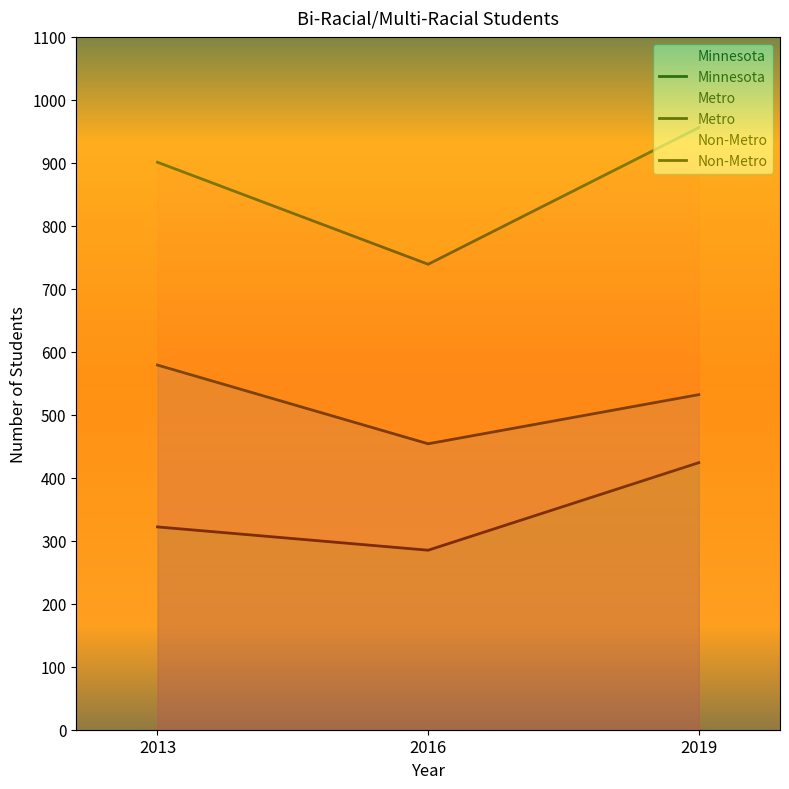

At how many categories does at least one series exceed 419?

3